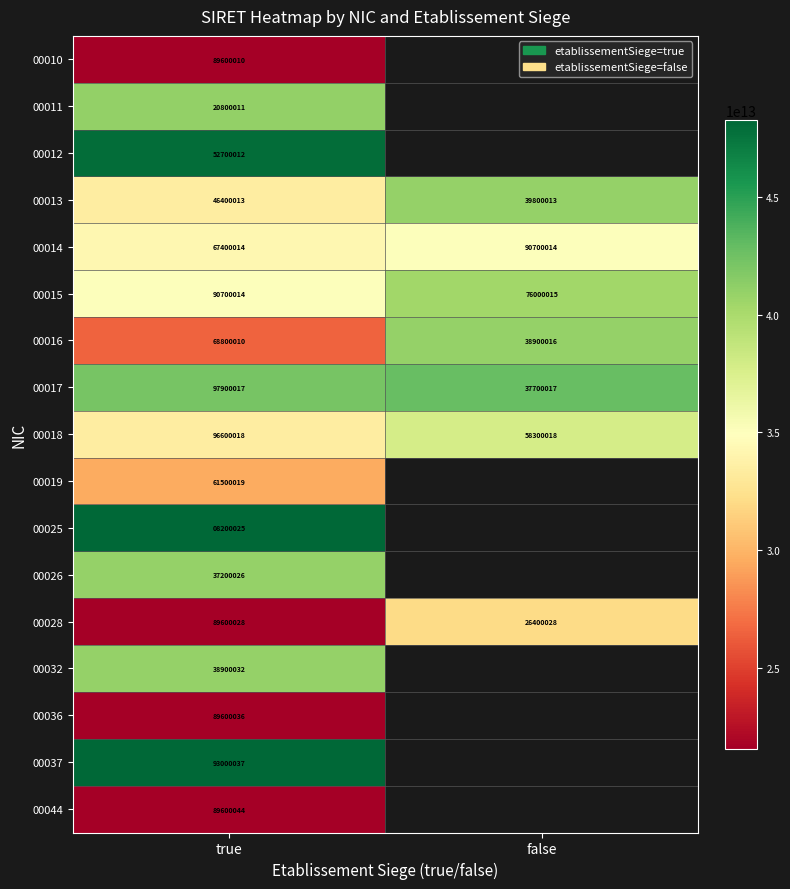

True or false: 00044 has a value of 89600044 at true.

True